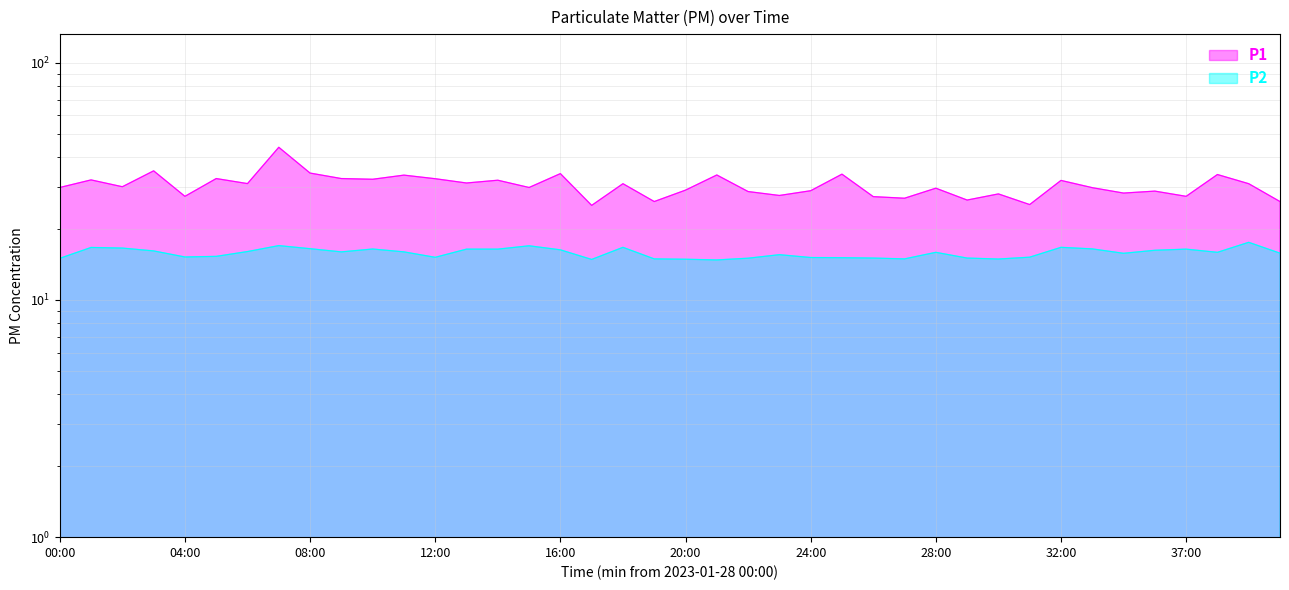

Where is P1 nearest to the value 34?

25:00